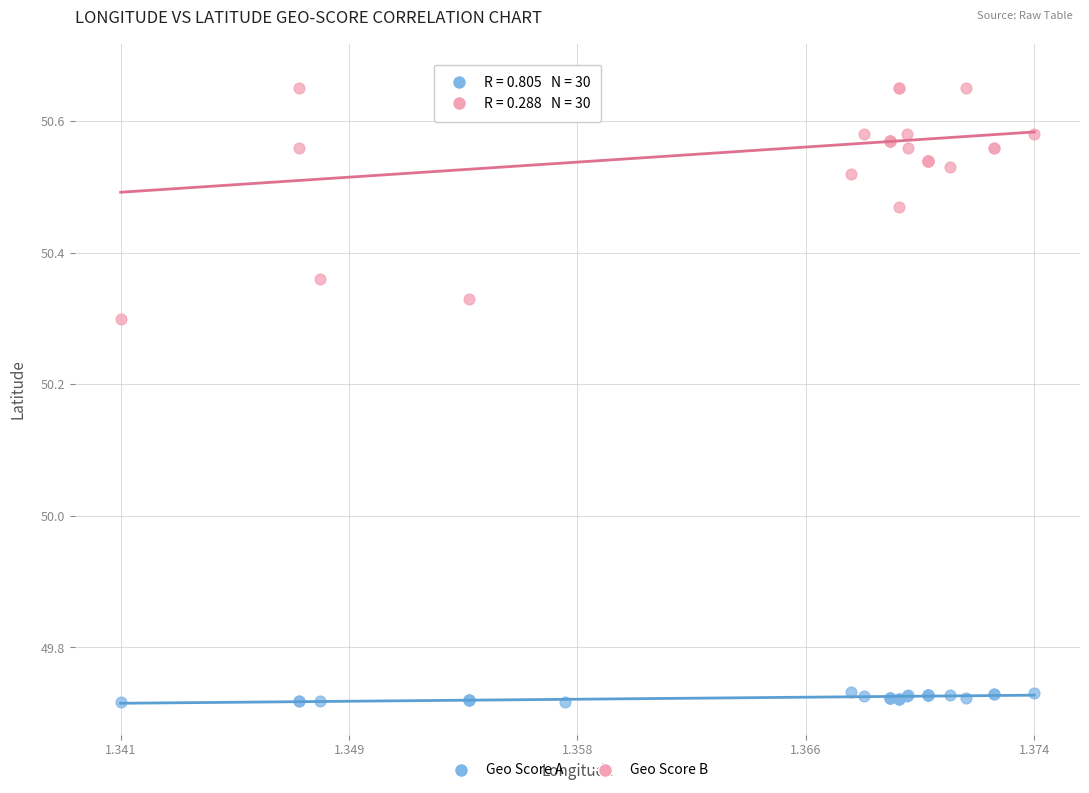

Which series has the largest Y range (max minus min)?

Geo Score B